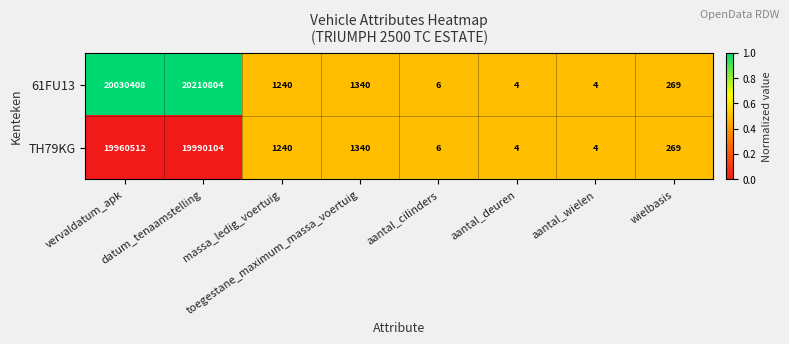

What is the maximum value for 61FU13?

20210804